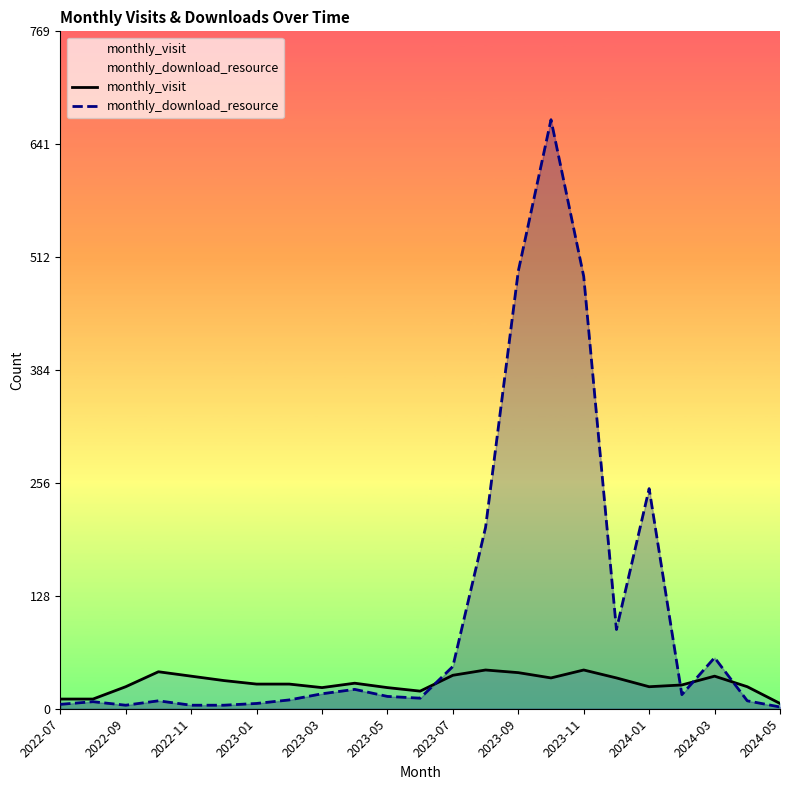

At which label is monthly_download_resource closest to 335?

2024-01